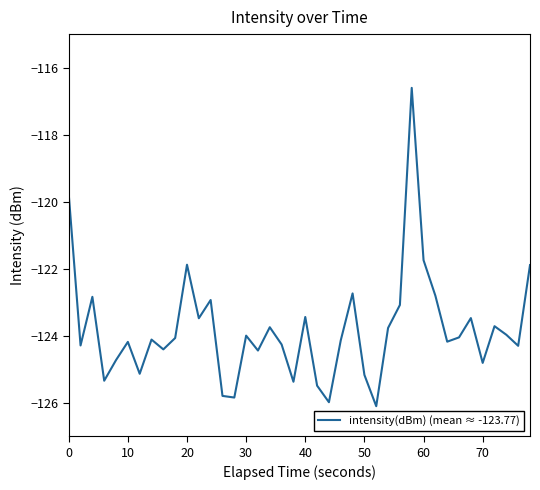

What is the minimum value shown in the chart?

-126.1